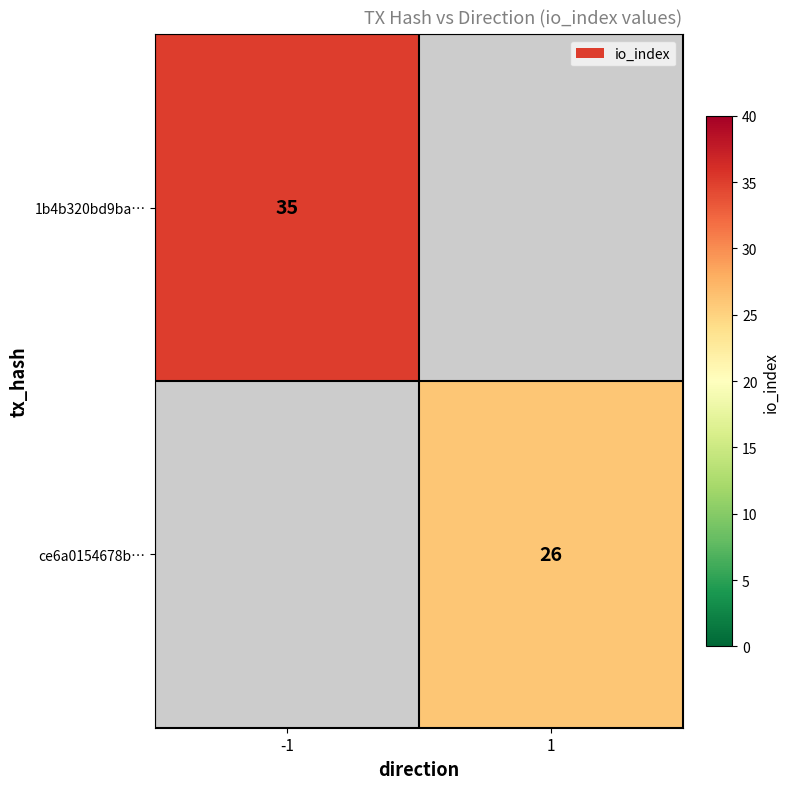

The ce6a0154678b… series shows 26 at 1. True or false?

True